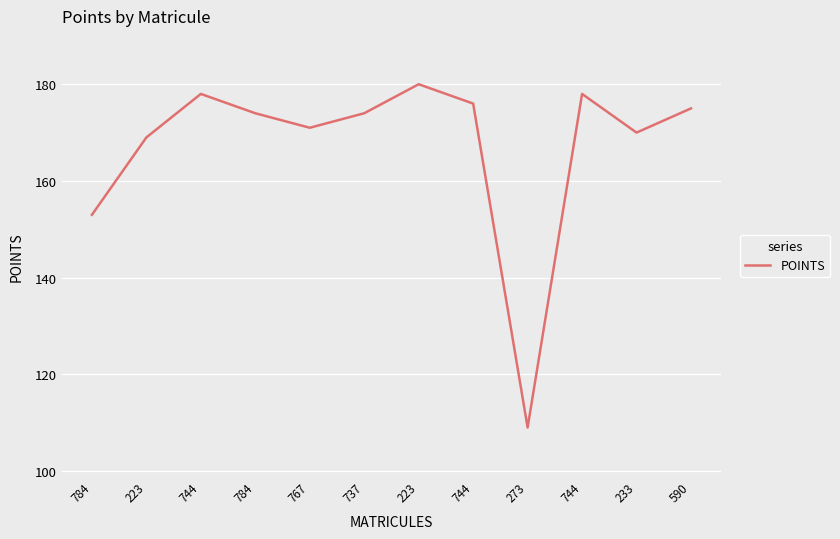

What value does the data have at 590?

175